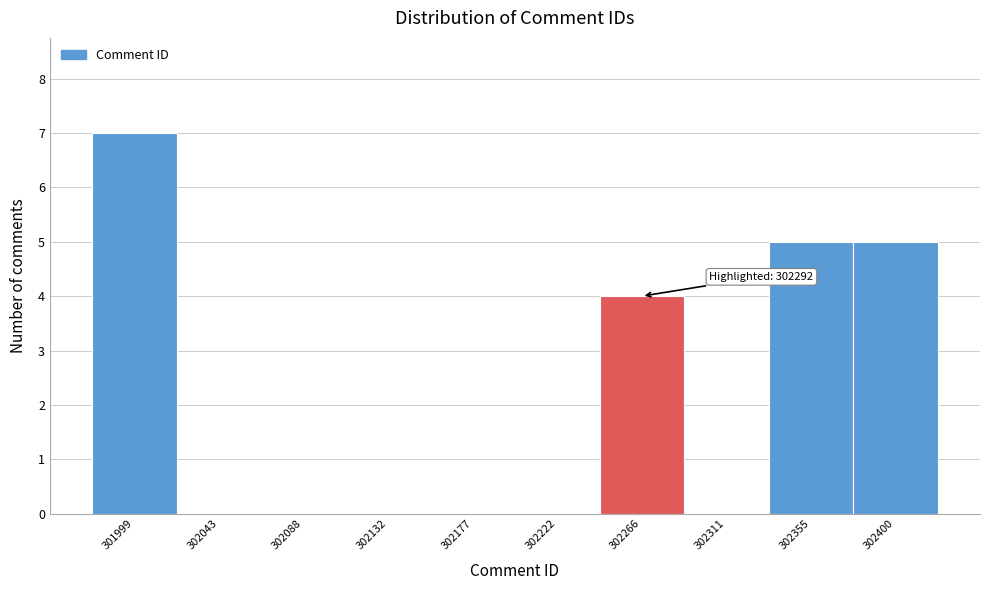

Reading left to right, what are all the values shown in this chart?

301999=7	302043=0	302088=0	302132=0	302177=0	302222=0	302266=4	302311=0	302355=5	302400=5